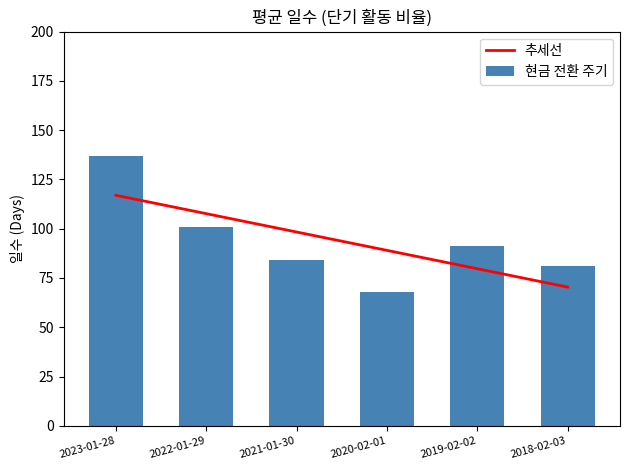

How many values in the 추세선 series are below 98?

3